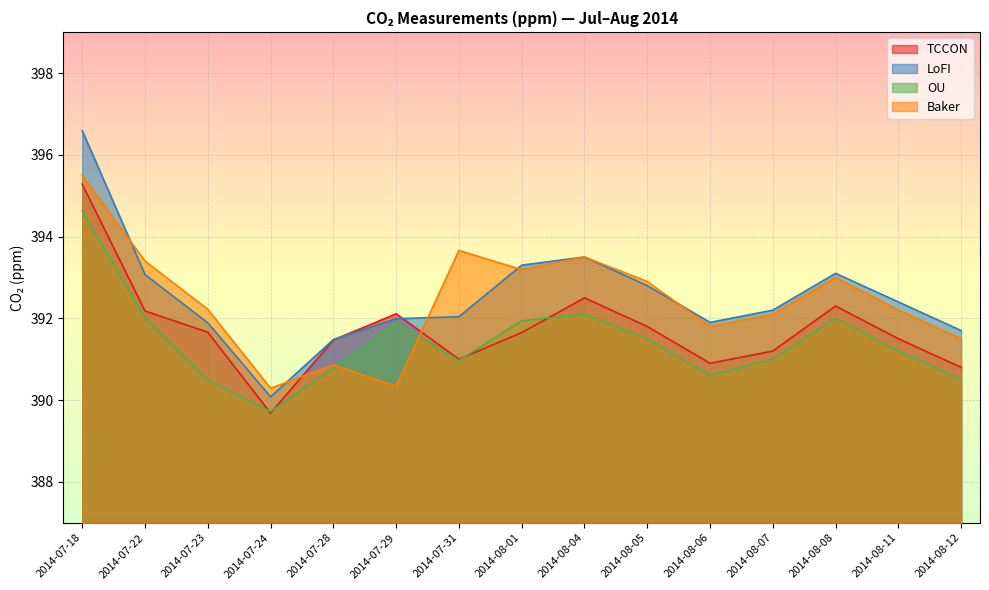

True or false: Baker and LoFI cross at least once.

True